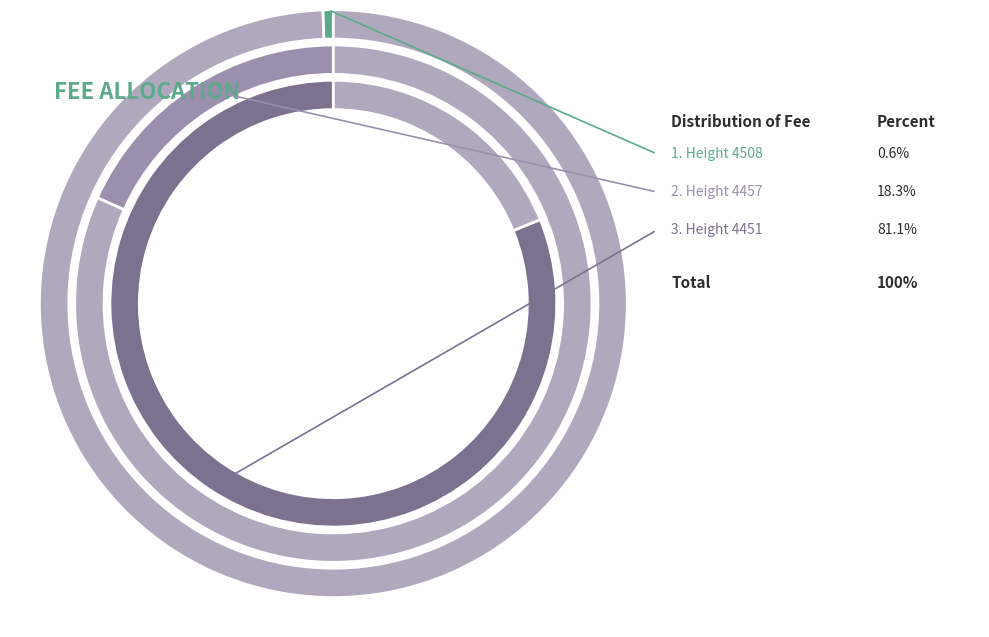

How many segments does this pie chart have?

3